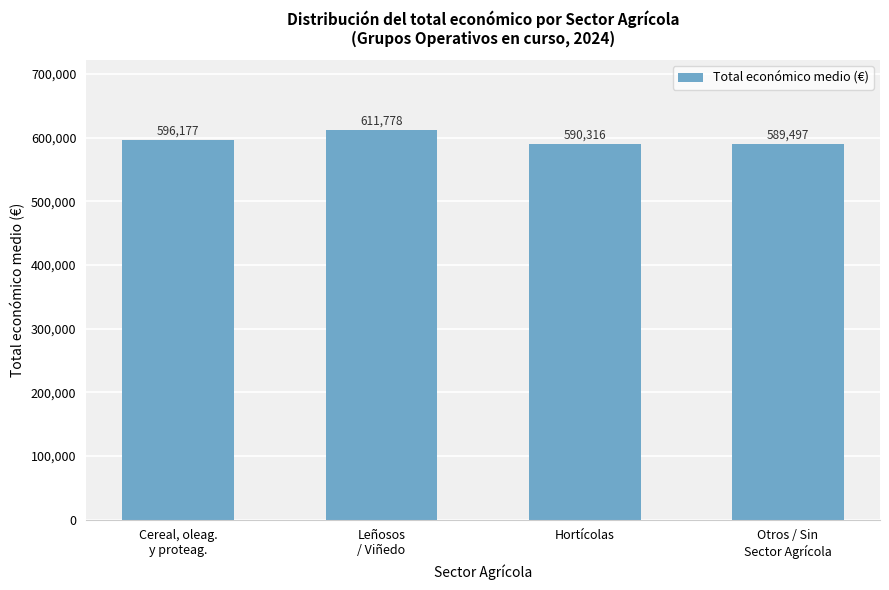

The value at Hortícolas is 590316. True or false?

True